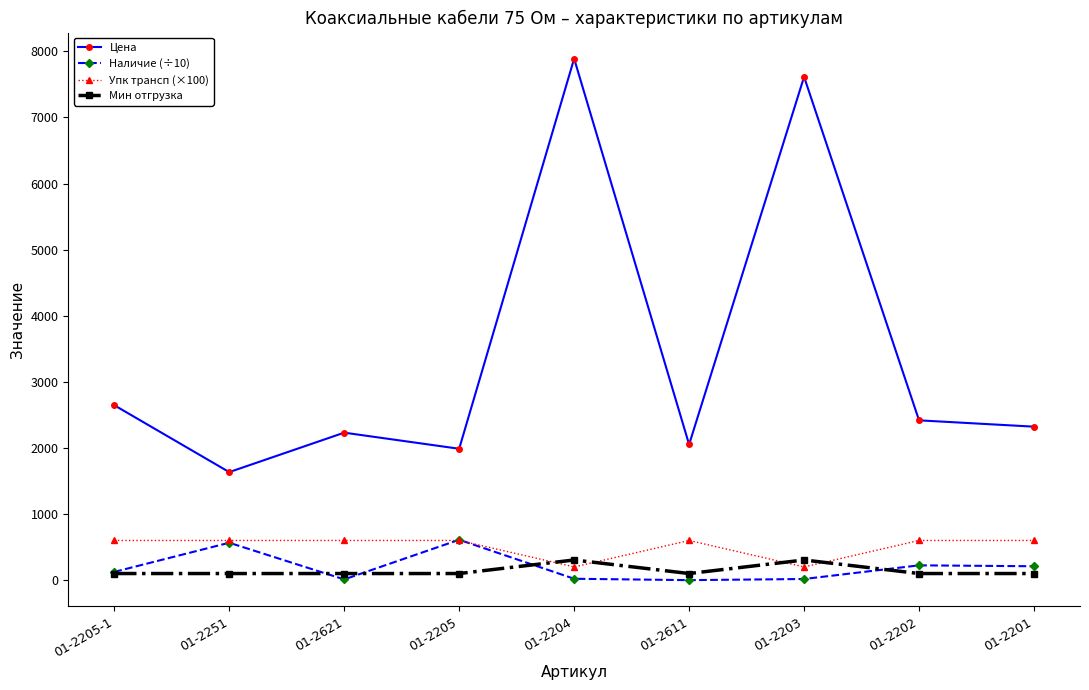

At which category does the chart reach its peak across all series?

01-2204